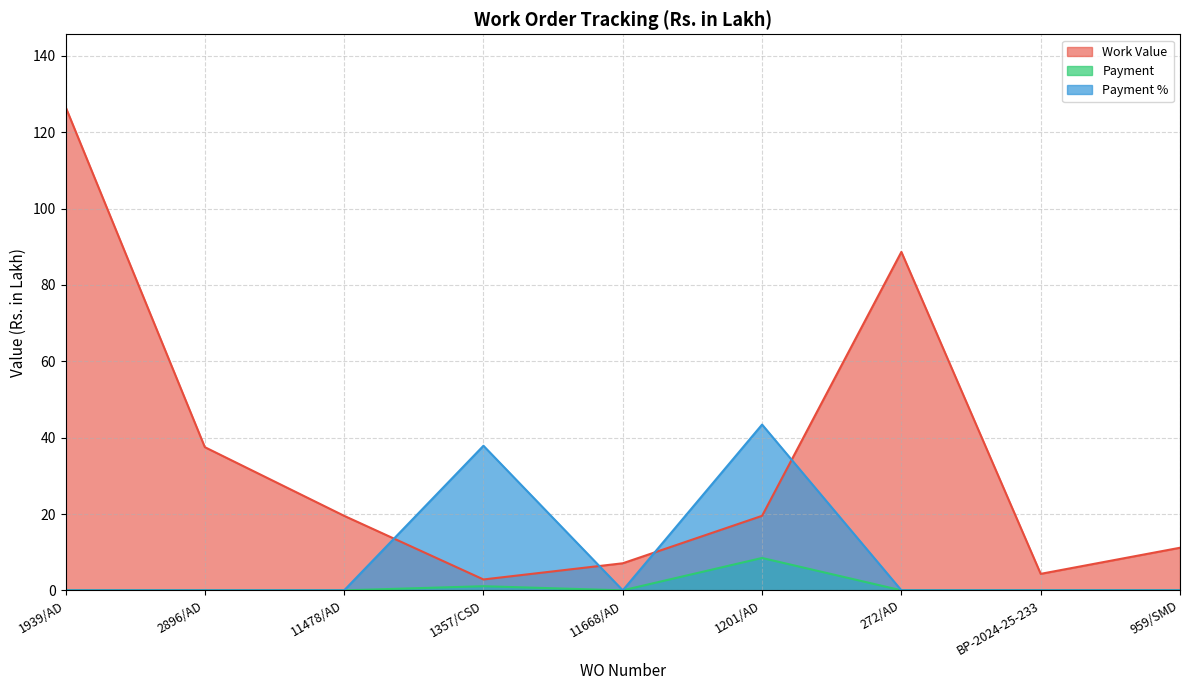

What is the label of the 3rd point from the right?

272/AD